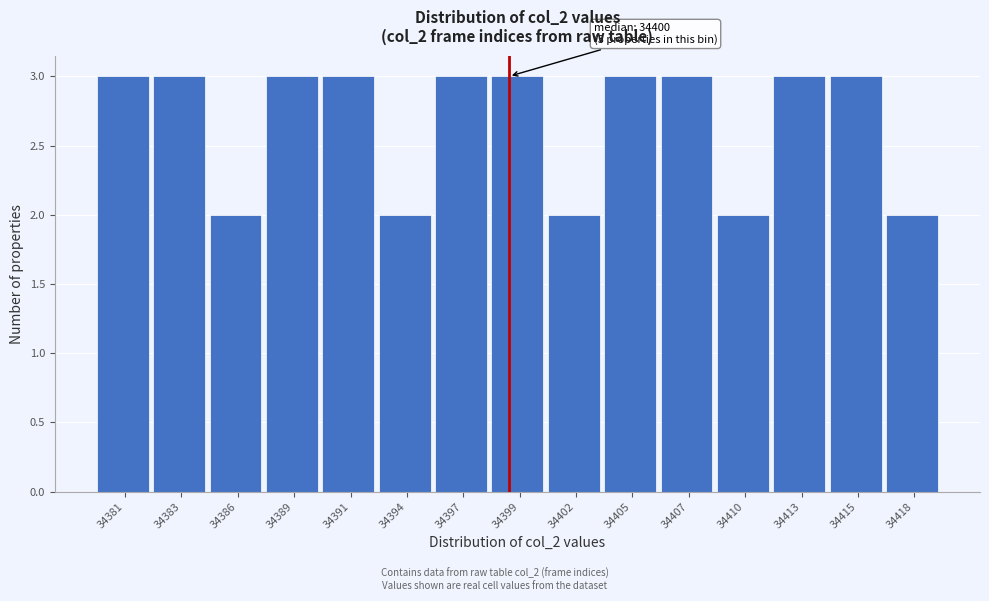

Reading right to left, what are all the values shown in this chart?

2	3	3	2	3	3	2	3	3	2	3	3	2	3	3